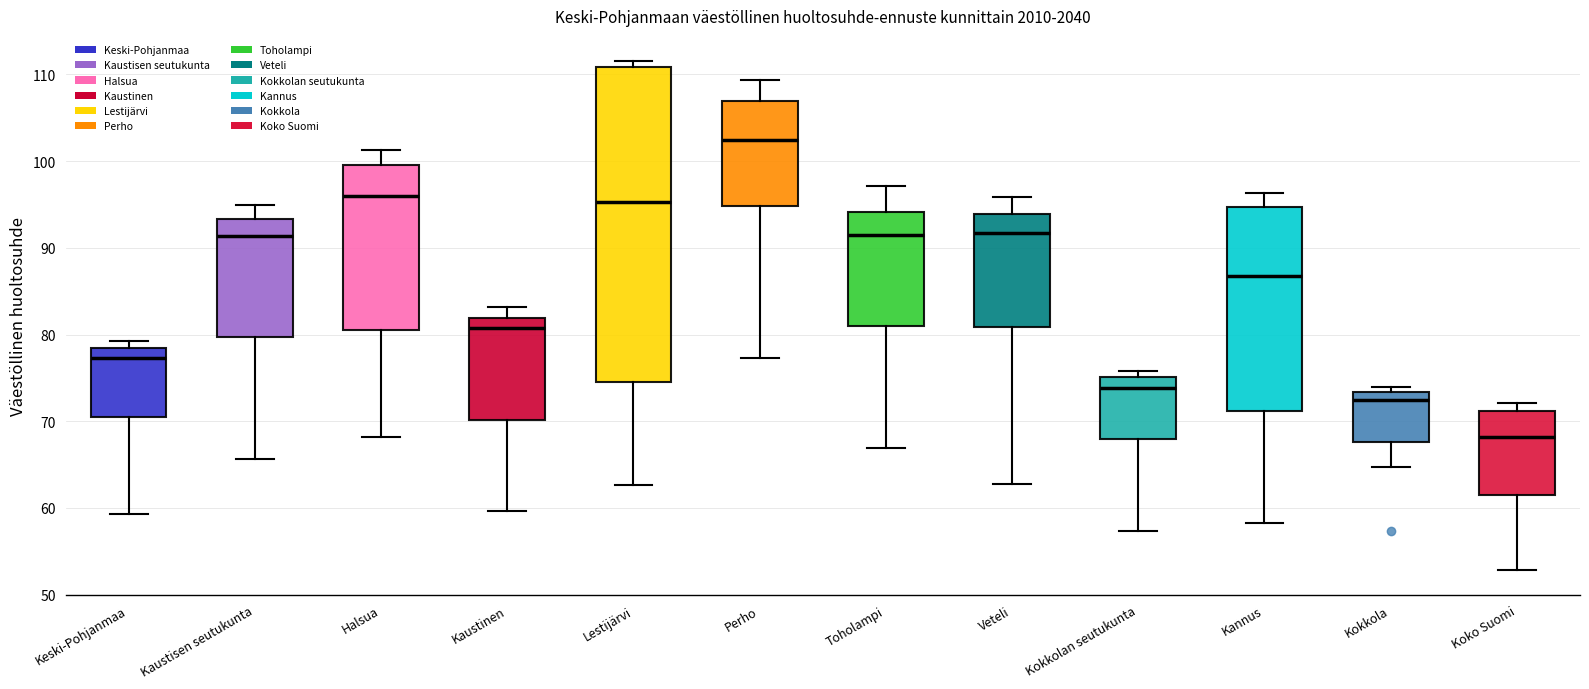

Comparing the boxes themselves (not the whiskers), which one is the tallest?

Lestijärvi